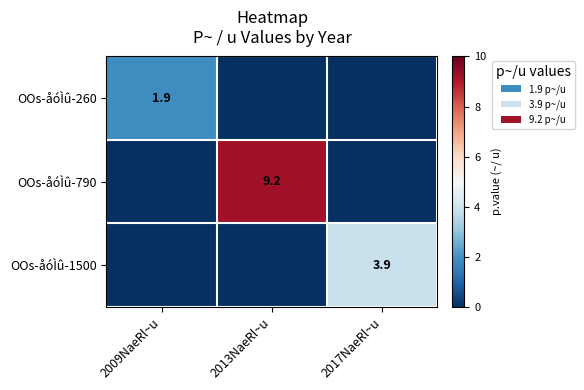

What is the sum of all OOs-åóÌû-790 values?

9.2